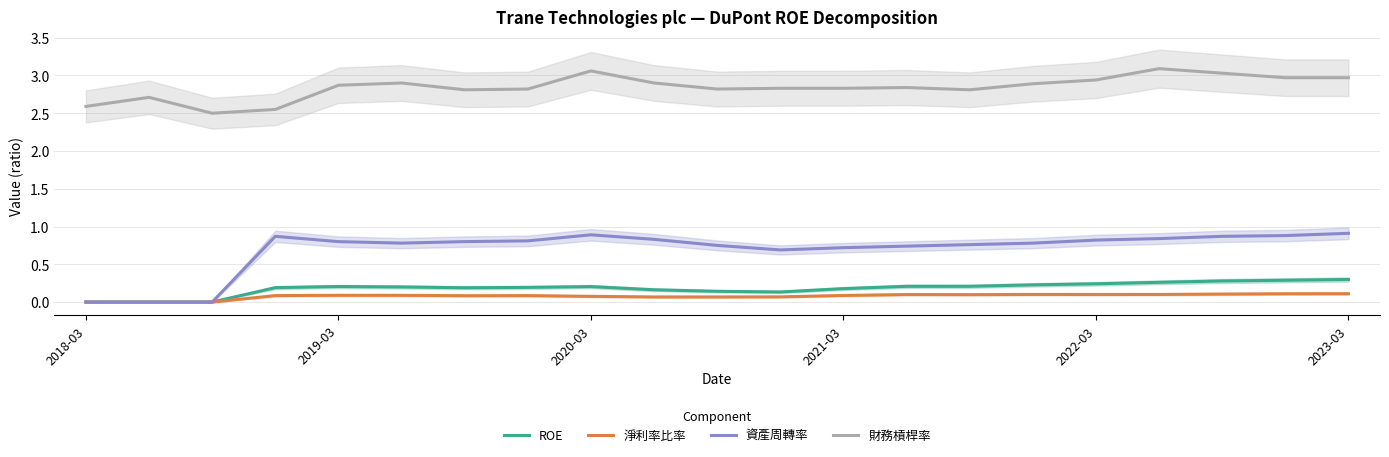

What is the approximate value of 資產周轉率 at 7?

0.8